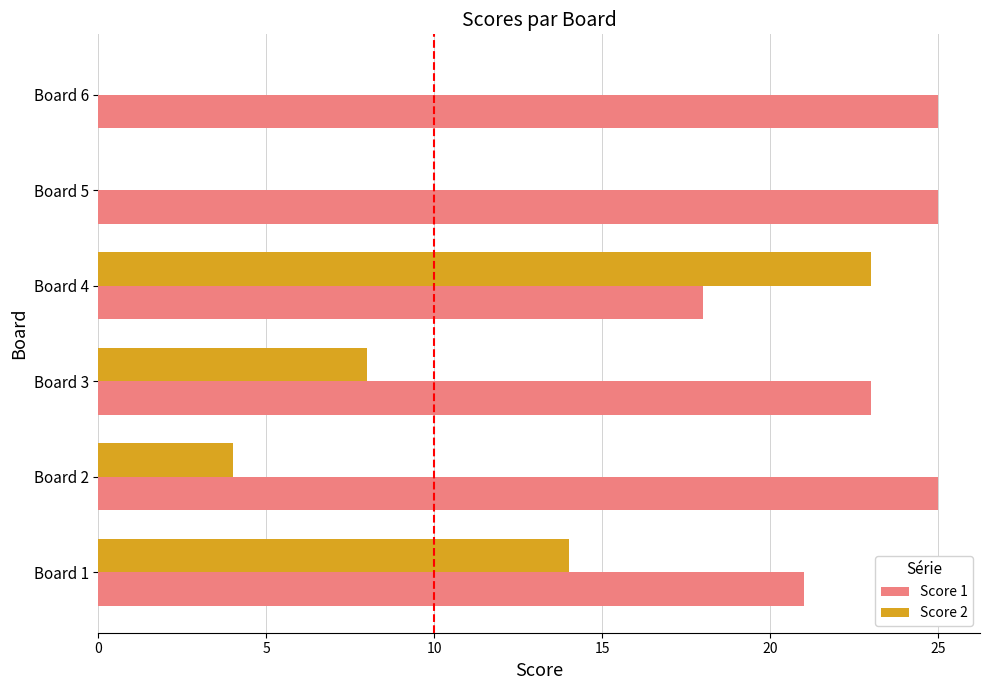

Is it true that Score 2 equals -8 at Board 6?

False